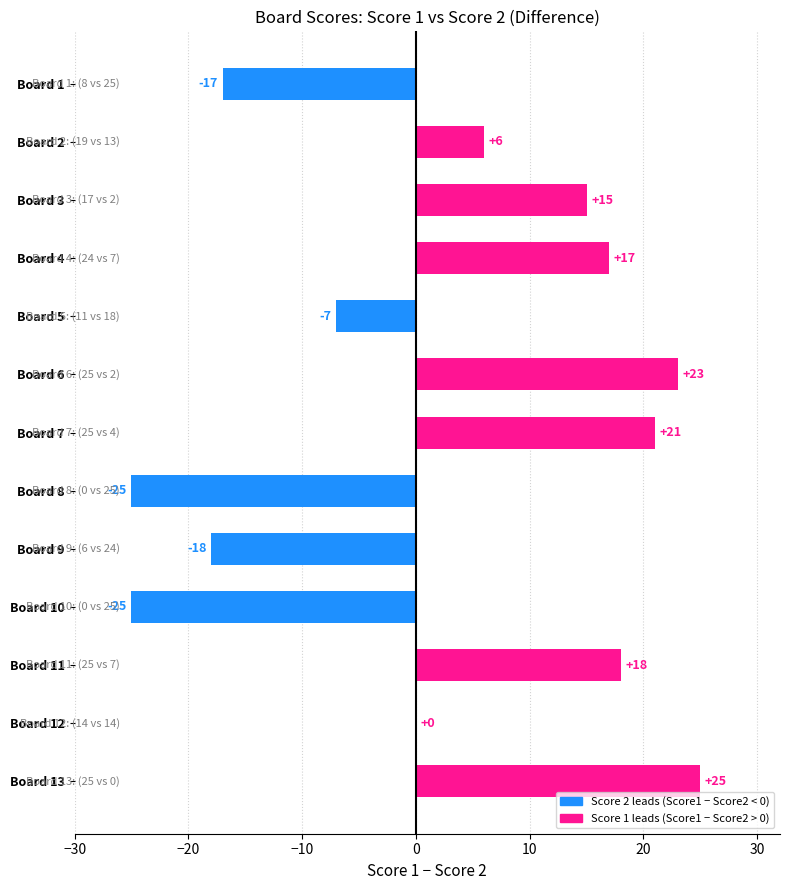

What is the maximum value shown in the chart?

25